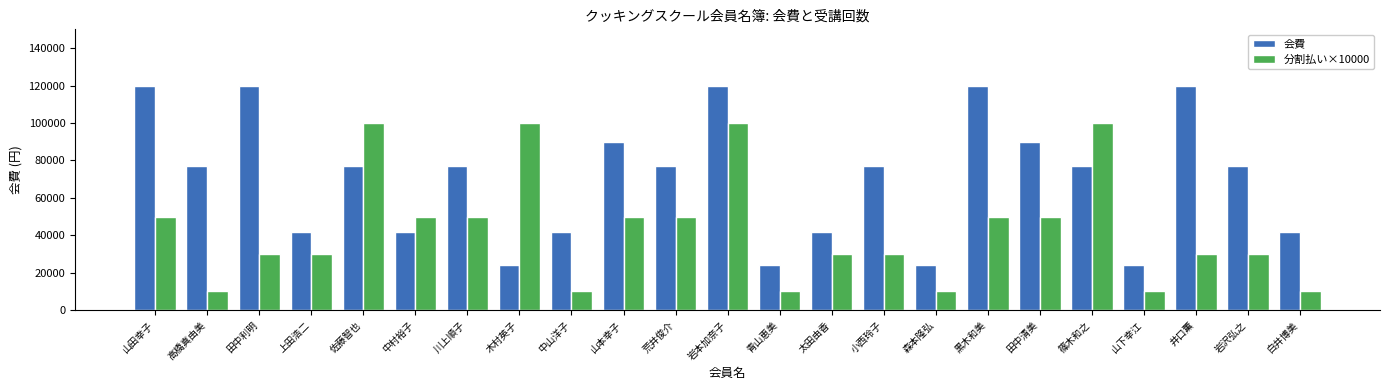

What are all the series names shown in the legend?

会費, 分割払い×10000